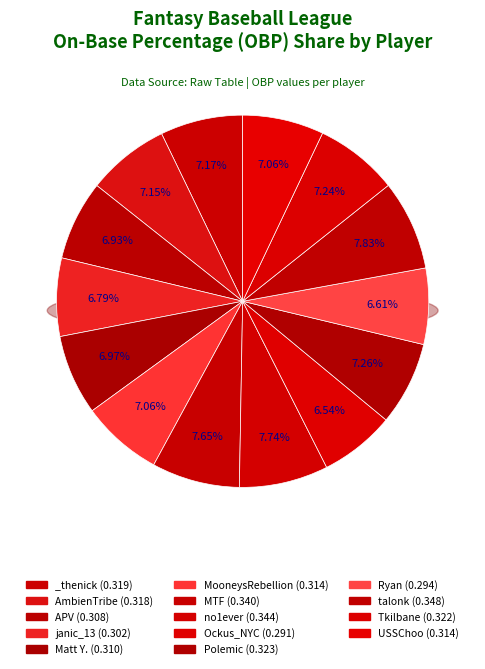

To the nearest percent, what percentage of the pie is USSChoo?

7%